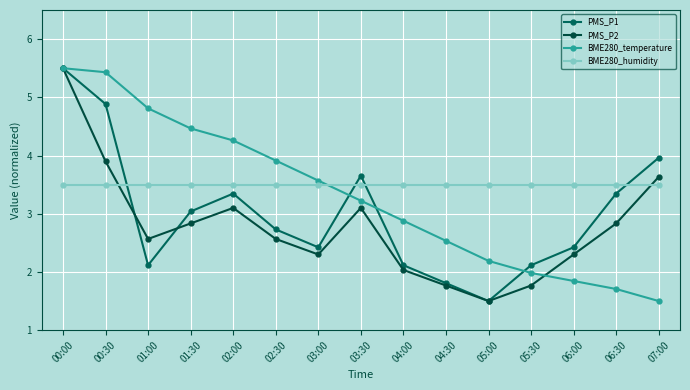

At how many categories does at least one series exceed 2?

15